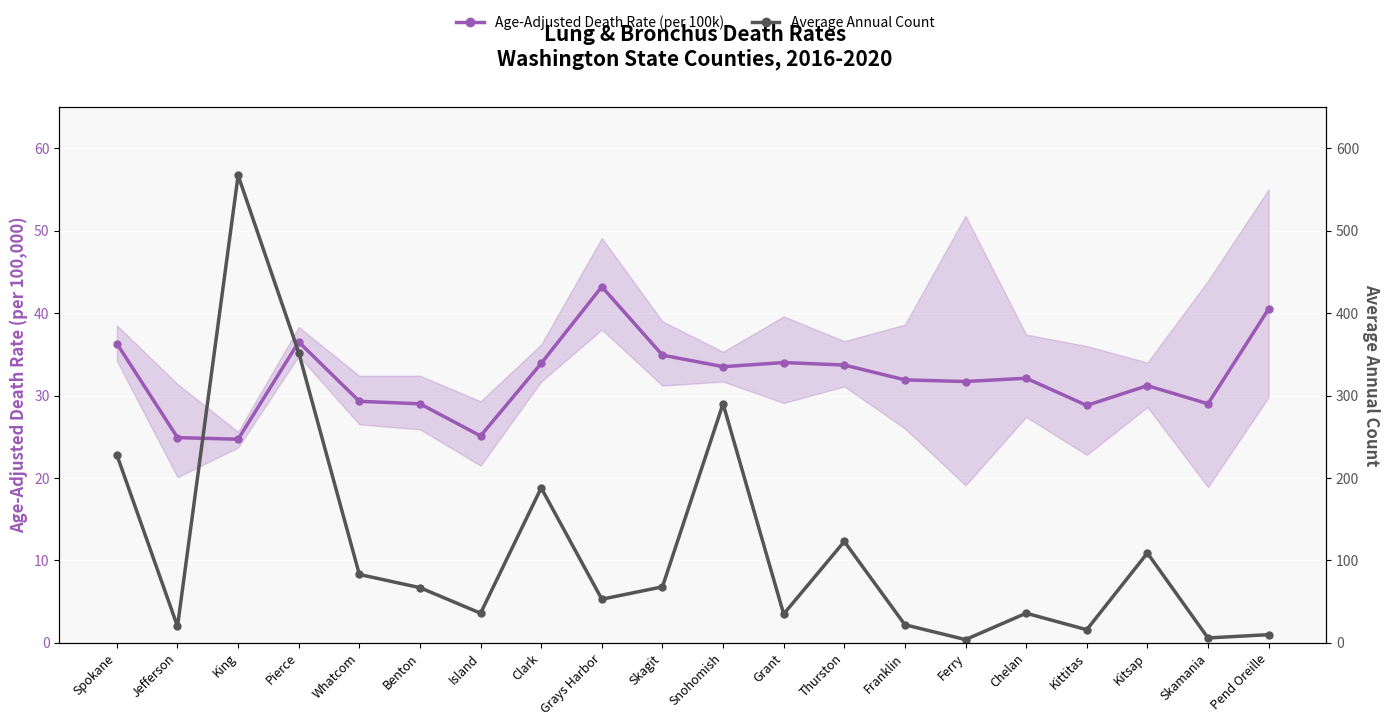

What is the difference between the Age-Adjusted Death Rate (per 100k) values at King and Ferry?

7.0